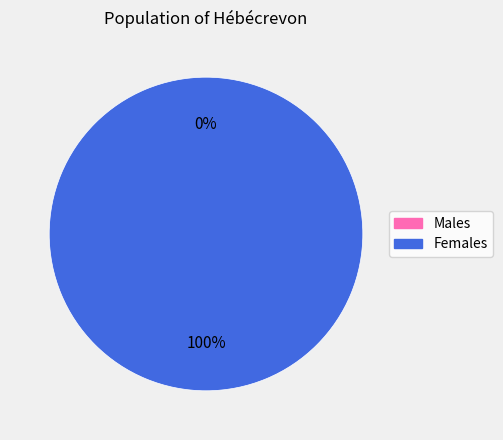

Count the number of slices in the pie.

2